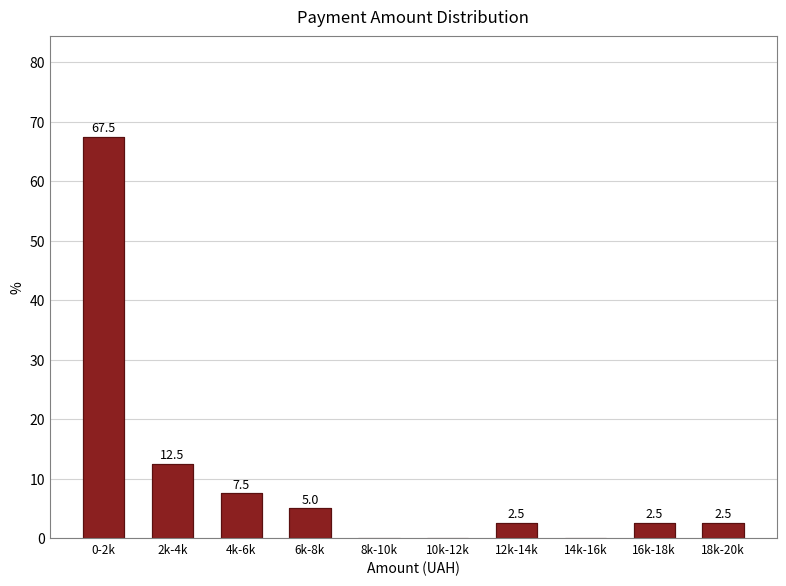

Reading left to right, extract all data points from this chart.

0-2k=67.5	2k-4k=12.5	4k-6k=7.5	6k-8k=5.0	8k-10k=0.0	10k-12k=0.0	12k-14k=2.5	14k-16k=0.0	16k-18k=2.5	18k-20k=2.5